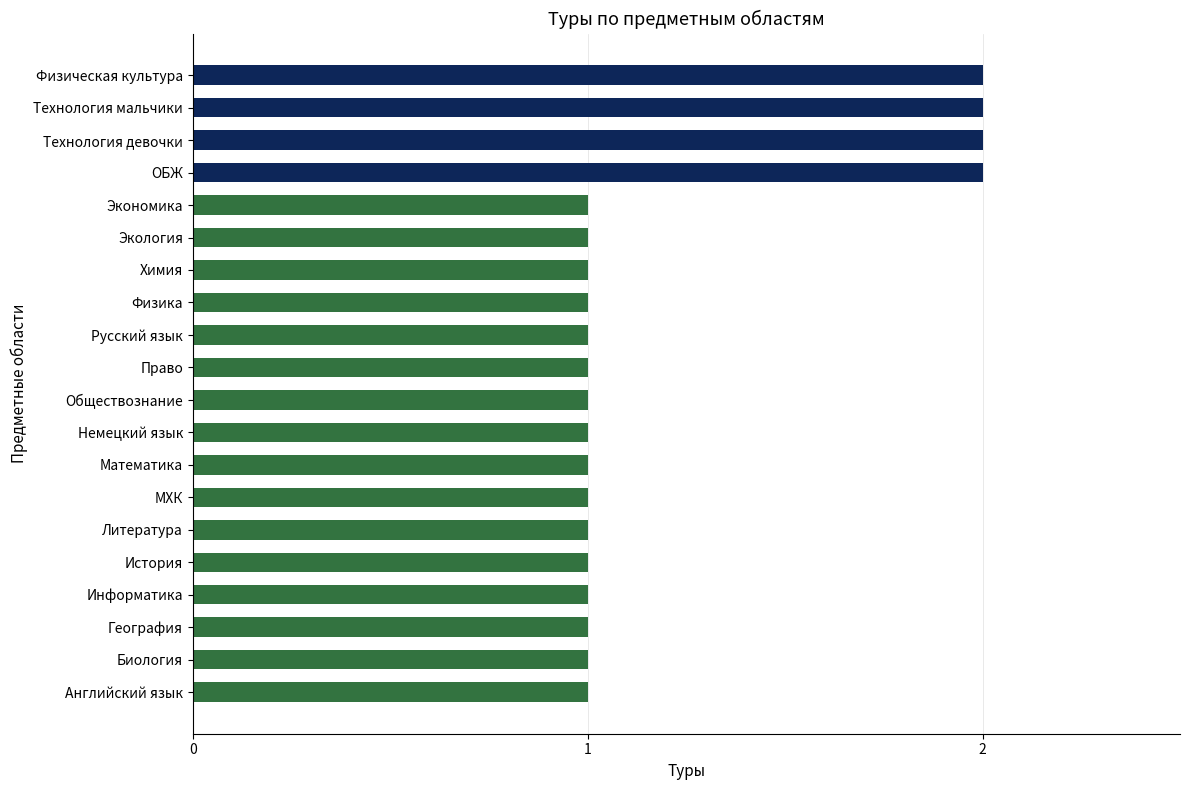

What is the sum of the values at Технология мальчики and Математика?

3